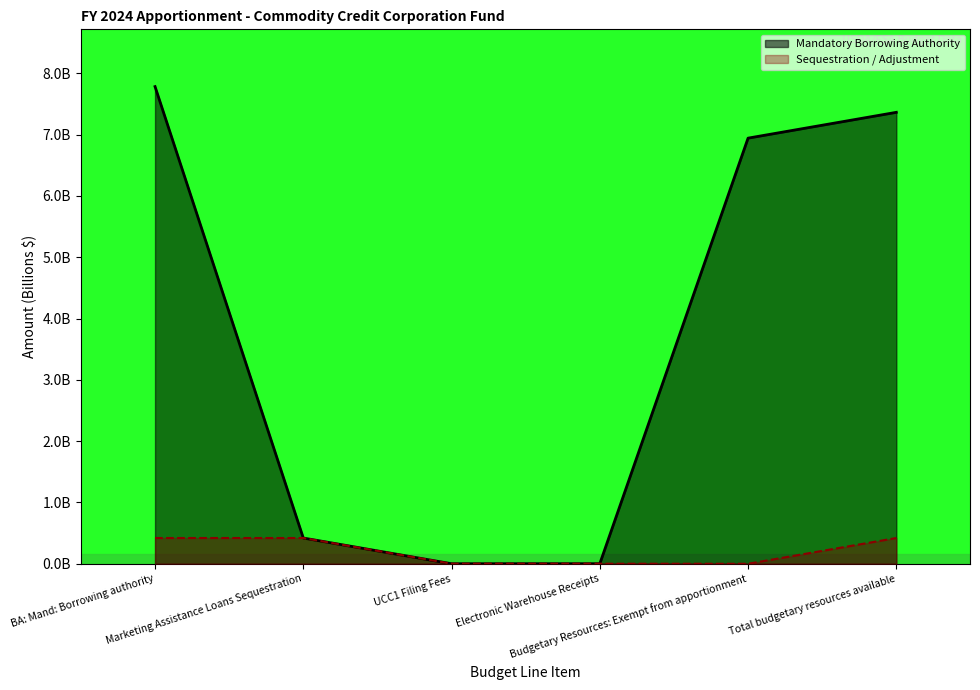

At how many categories does at least one series exceed 7?

2